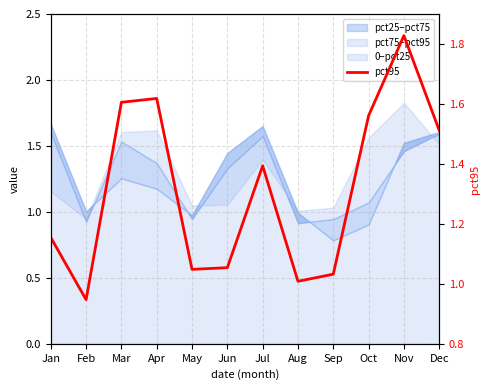

What is the ratio of the value at Jun to the value at Jul?

0.8